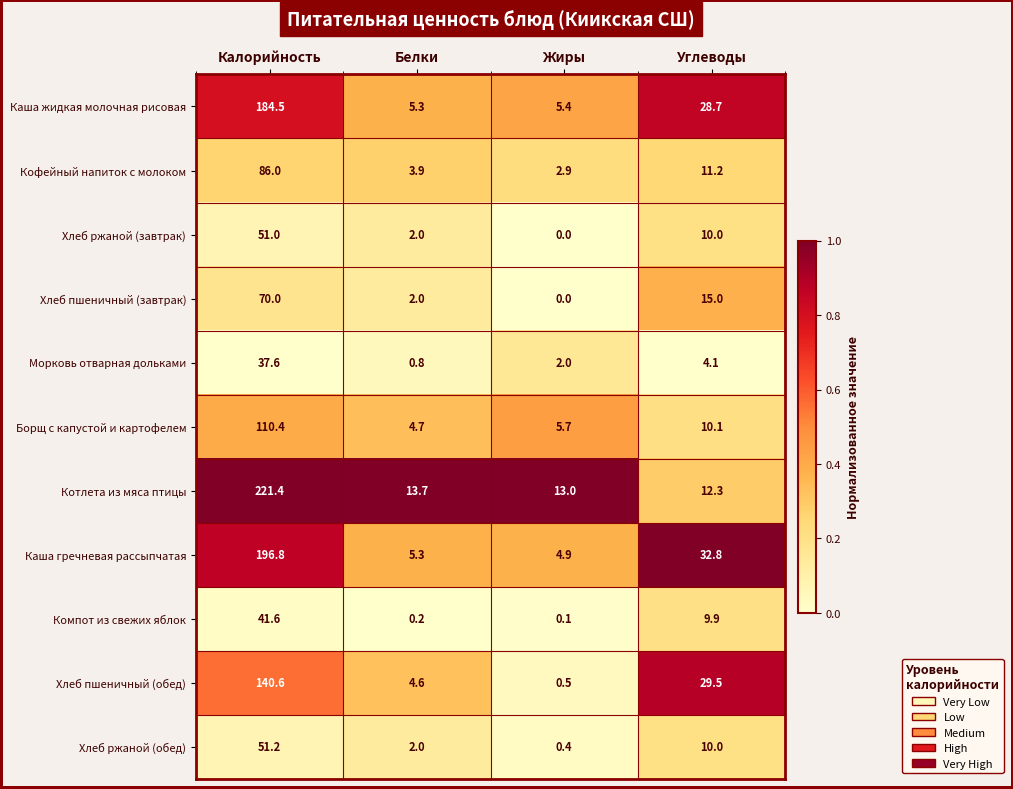

What is the spread (max minus min) of values at Жиры?

13.0